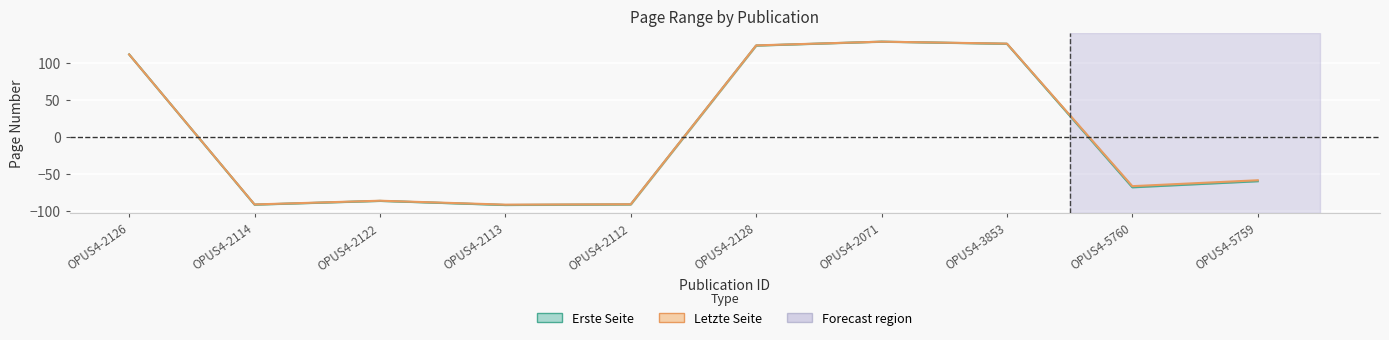

Which category has the highest value across all series?

OPUS4-2071